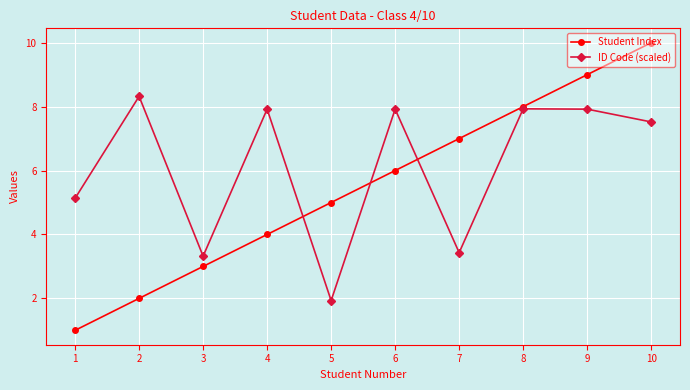

Is it true that ID Code (scaled) equals 1.9 at 5?

True